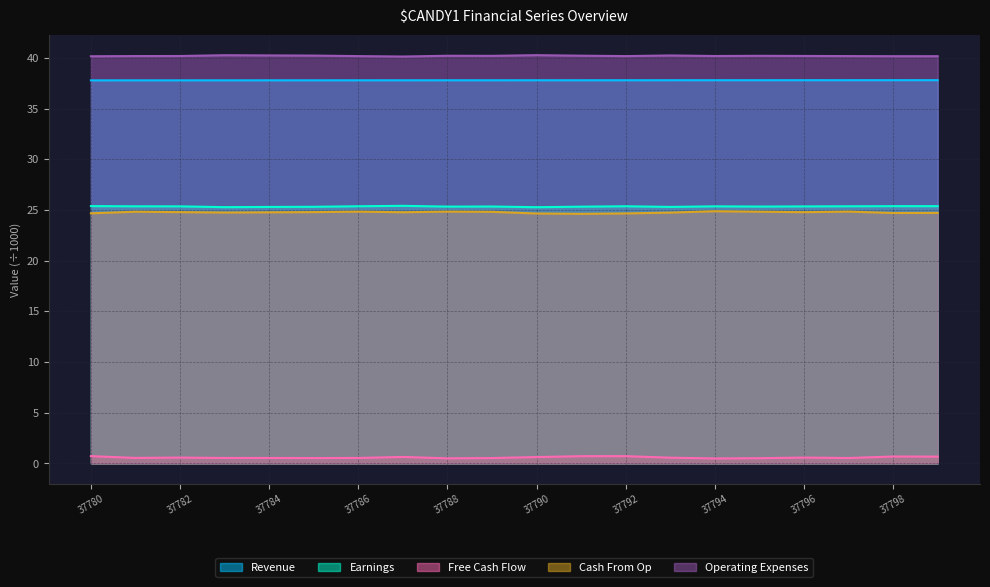

What is the value of the Revenue point at the 7th from the left?

37.8